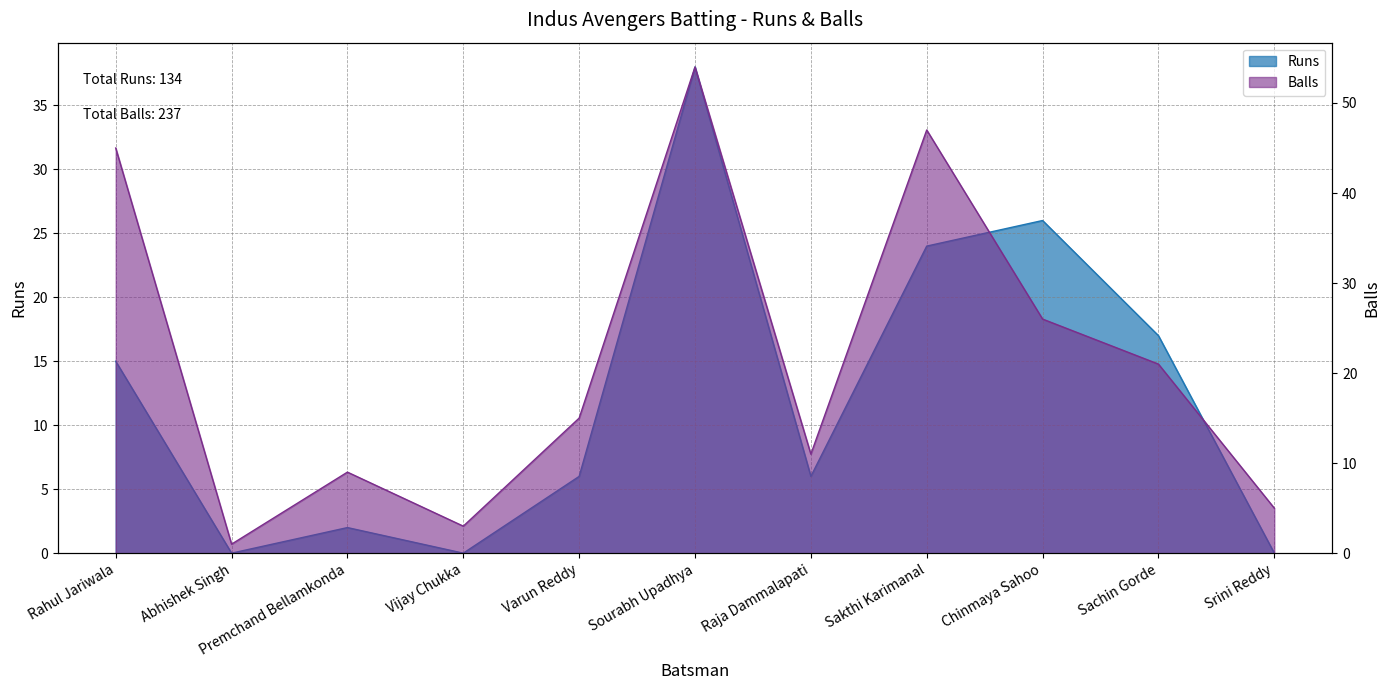

Does the chart display data point markers on the line(s)?

No